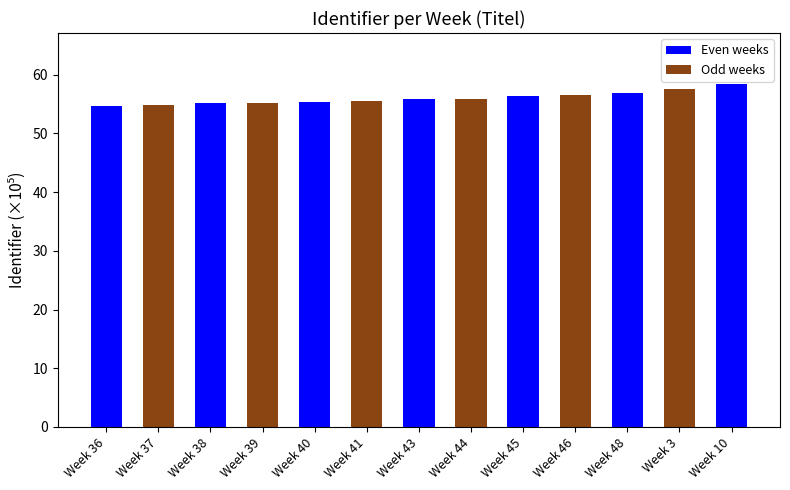

What is the label of the 5th bar from the left?

Week 40